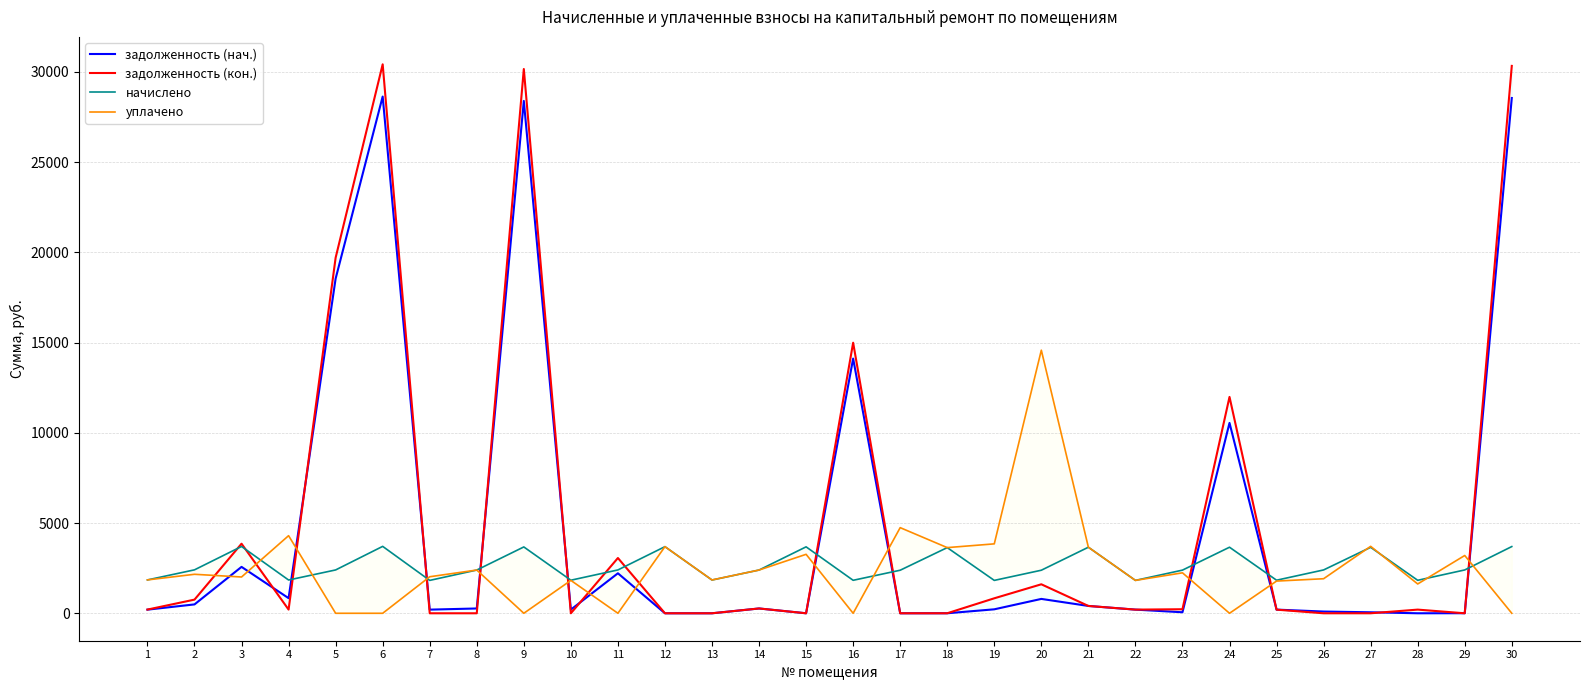

Reading left to right, what are all the values shown in this chart?

задолженность (нач.): 1=200.8	2=491.4	3=2570.3	4=837.2	5=18543.6	6=28628.6	7=201.8	8=266.2	9=28384.7	10=203.6	11=2215.6	12=0.0	13=0.0	14=266.2	15=0.0	16=14111.4	17=0.0	18=1.2	19=219.3	20=795.9	21=406.1	22=202.4	23=56.0	24=10546.2	25=202.9	26=95.9	27=55.1	28=0.0	29=3.6	30=28547.3
задолженность (кон.): 1=204.9	2=756.6	3=3854.5	4=204.8	5=19699.0	6=30412.4	7=0.0	8=0.0	9=30153.3	10=0.0	11=3062.0	12=0.0	13=0.0	14=266.2	15=0.0	16=14990.6	17=0.0	18=1.2	19=829.7	20=1606.1	21=406.1	22=202.4	23=224.0	24=11987.0	25=200.7	26=0.0	27=0.0	28=203.0	29=0.0	30=30326.1
начислено: 1=1848.1	2=2406.2	3=3701.3	4=1842.8	5=2400.8	6=3706.6	7=1821.7	8=2395.6	9=3675.0	10=1832.2	11=2400.8	12=3690.8	13=1842.8	14=2395.6	15=3680.3	16=1827.0	17=2385.1	18=3638.2	19=1821.7	20=2385.1	21=3659.2	22=1821.7	23=2390.3	24=3659.2	25=1832.2	26=2400.8	27=3653.9	28=1827.0	29=2400.8	30=3696.0
уплачено: 1=1848.9	2=2160.0	3=2010.0	4=4299.8	5=0.0	6=0.0	7=2024.1	8=2395.6	9=0.0	10=1822.2	11=0.0	12=3690.8	13=1845.0	14=2395.6	15=3266.3	16=0.0	17=4744.4	18=3638.2	19=3845.8	20=14575.5	21=3659.3	22=1821.7	23=2241.5	24=0.0	25=1783.8	26=1913.9	27=3709.0	28=1624.0	29=3201.1	30=0.0